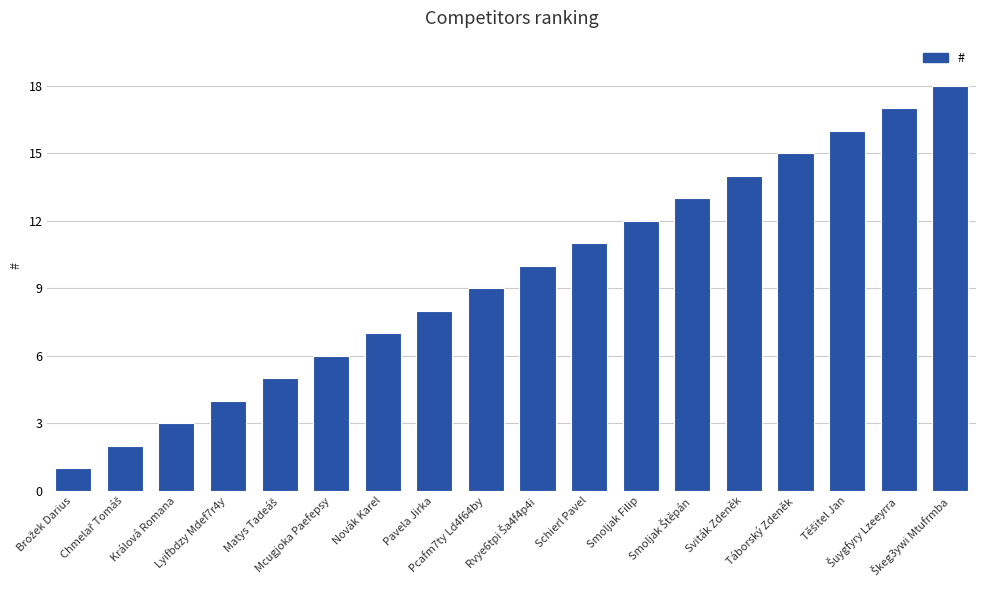

What is the average value?

10